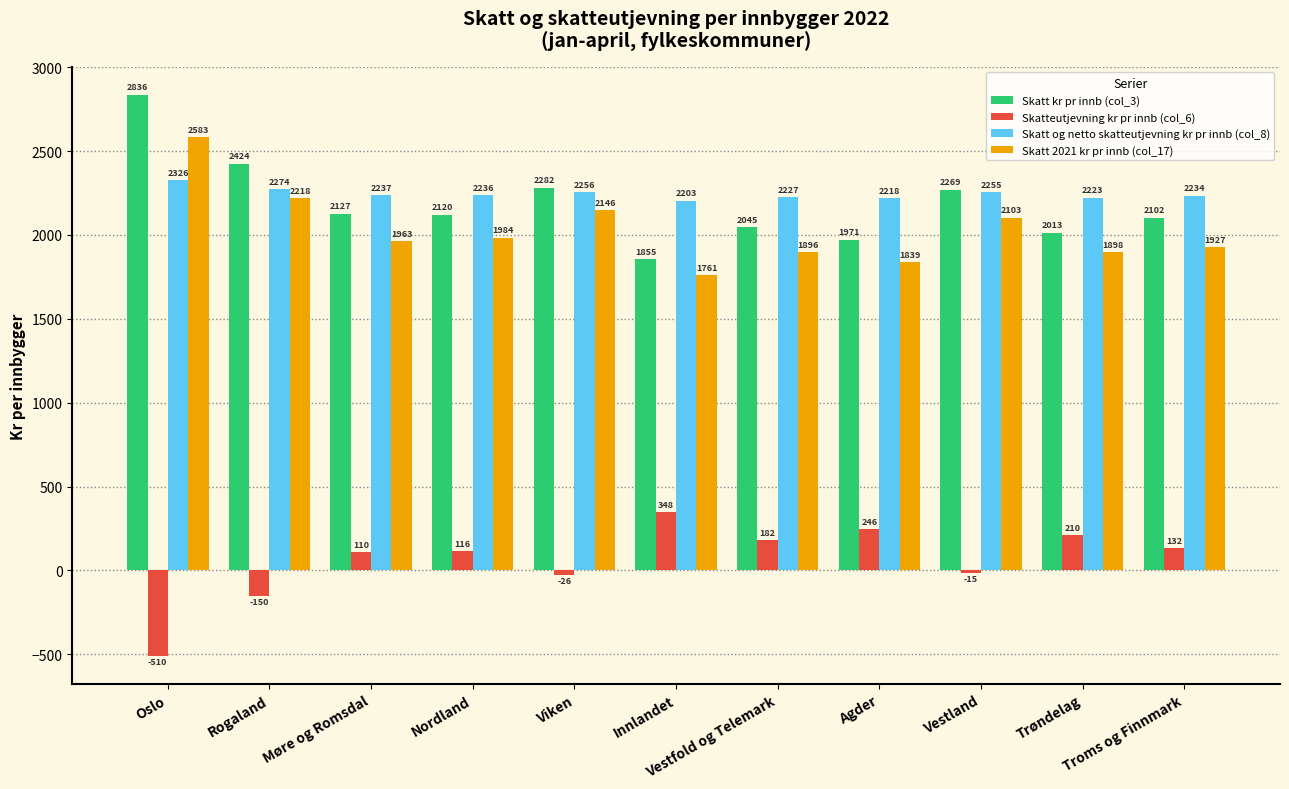

What is the spread (max minus min) of values at Trøndelag?

2012.8